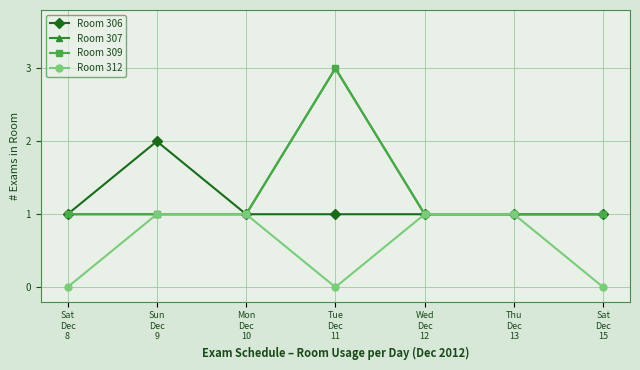

Reading right to left, list all the values displayed in this chart.

Room 306: 1	1	1	1	1	2	1
Room 307: 1	1	1	3	1	1	1
Room 309: 1	1	1	3	1	1	1
Room 312: 0	1	1	0	1	1	0